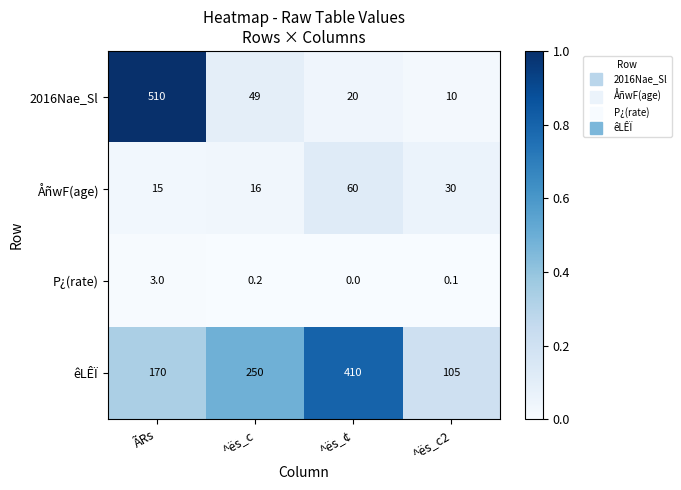

At which category is the sum across all series the highest?

ÃRs